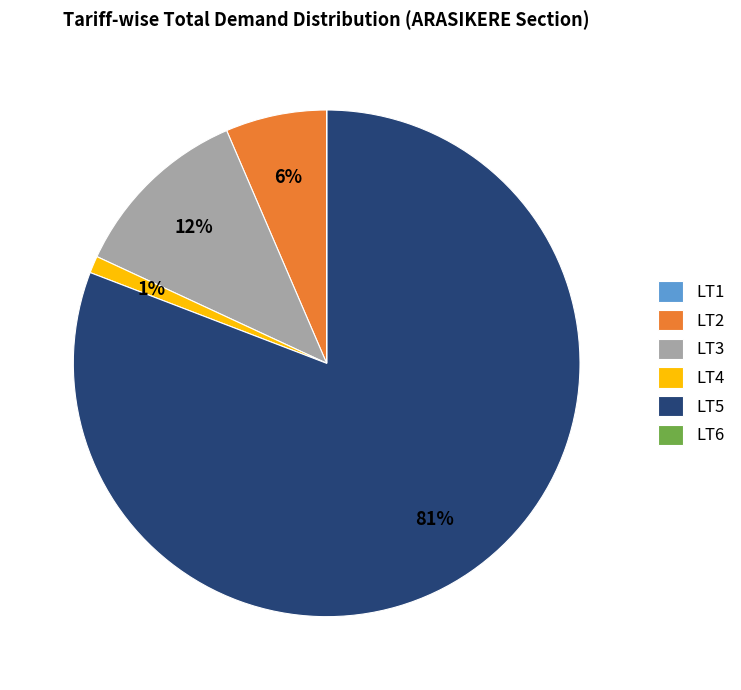

To the nearest percent, what is the combined percentage of LT4 and LT3?

13%